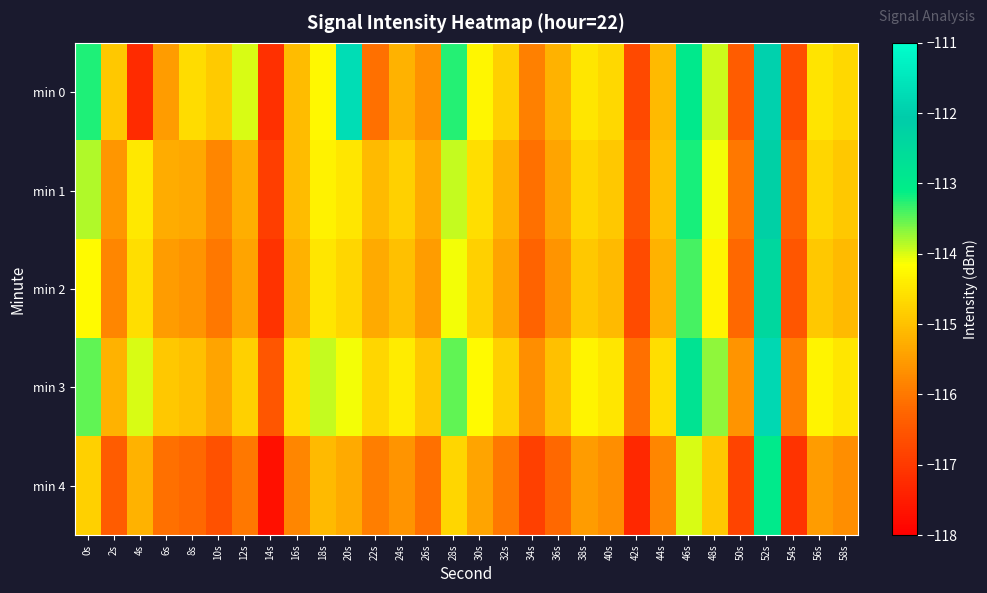

What is the greatest value displayed?

-111.7